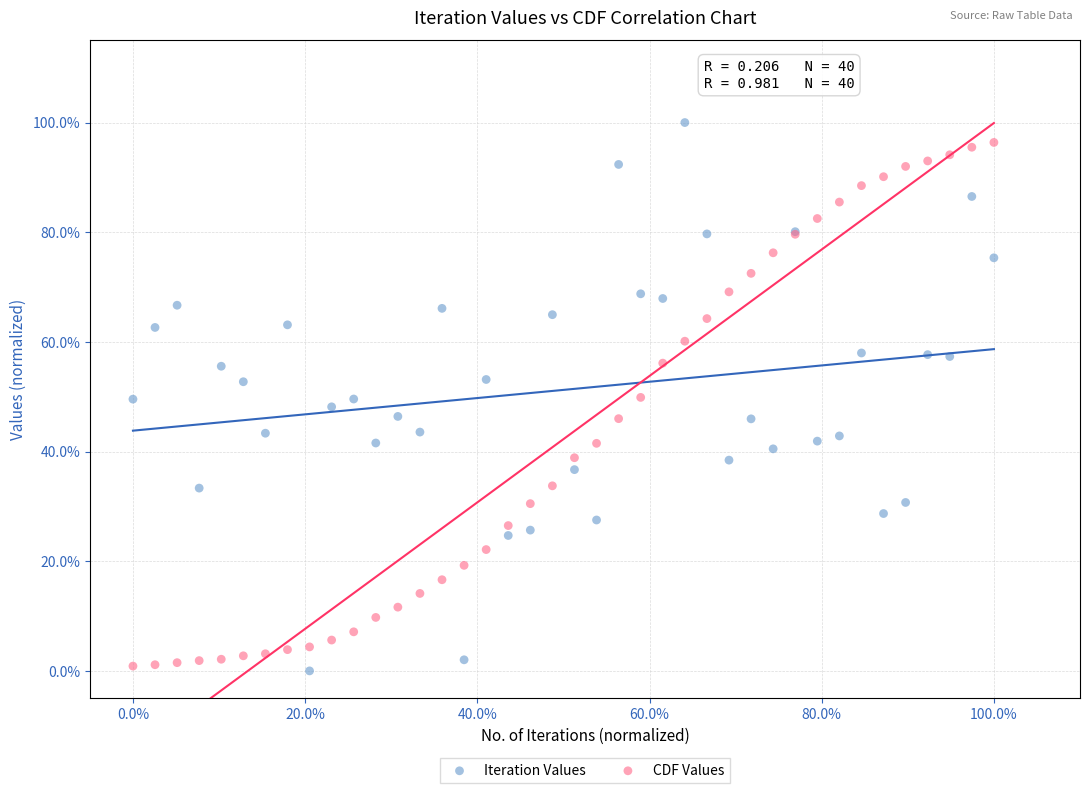

What are all the series names shown in the legend?

Iteration Values, CDF Values